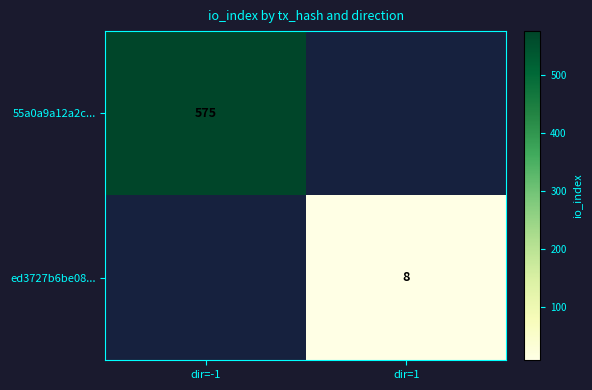

Is it true that 55a0a9a12a2c... equals 575 at dir=-1?

True